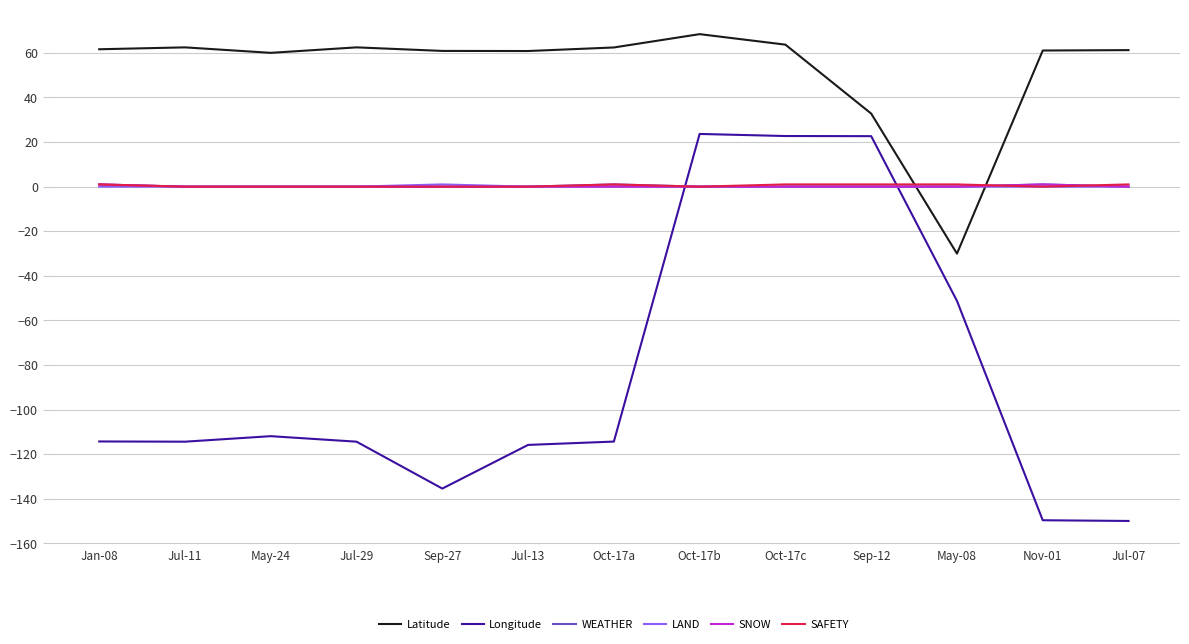

Which series has the widest spread of values?

Longitude